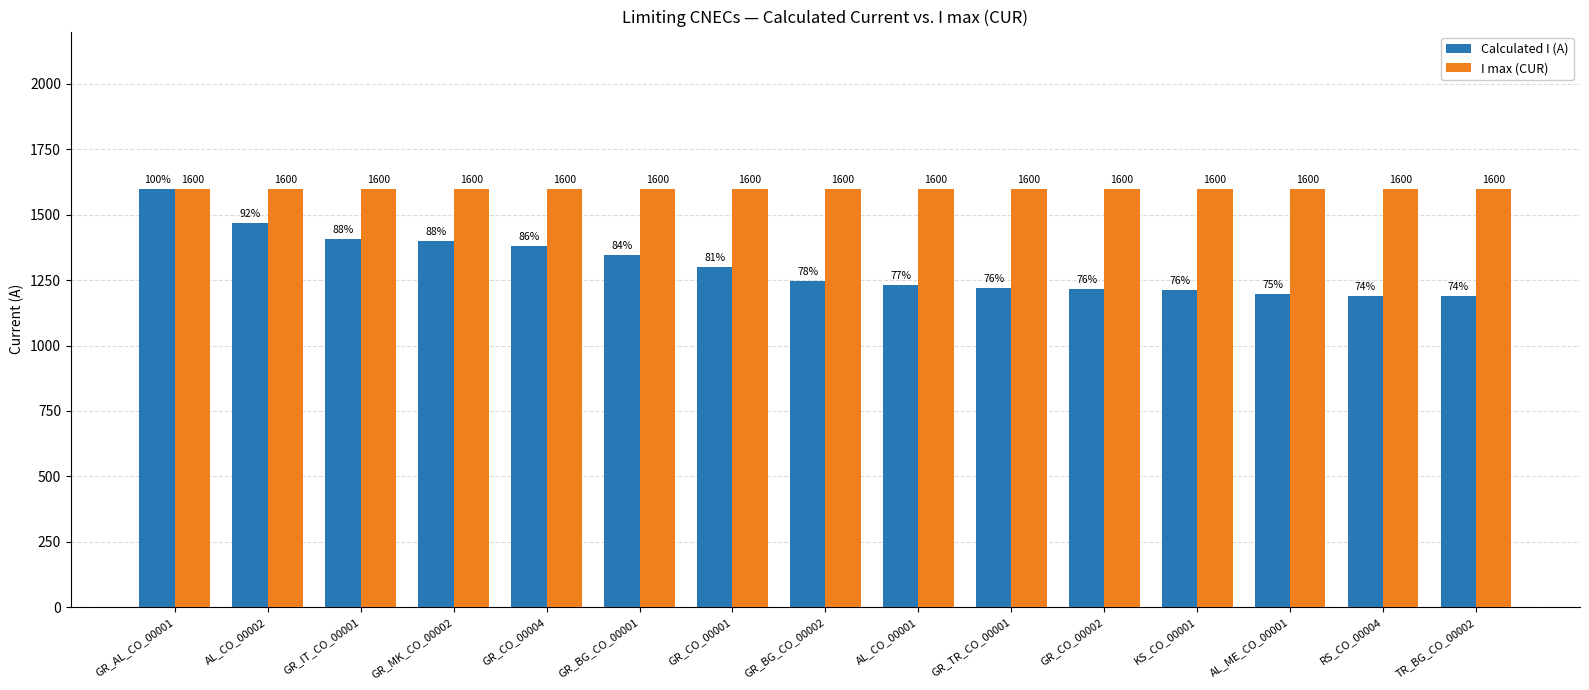

What is the difference between the maximum and minimum values in the Calculated I (A) series?

411